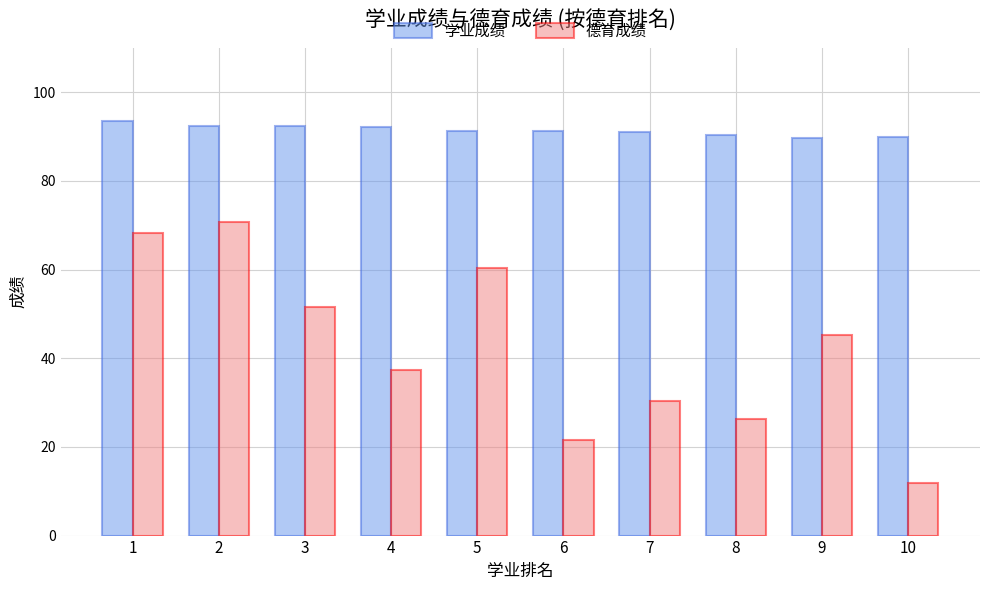

Which label corresponds to the largest value in the chart?

1